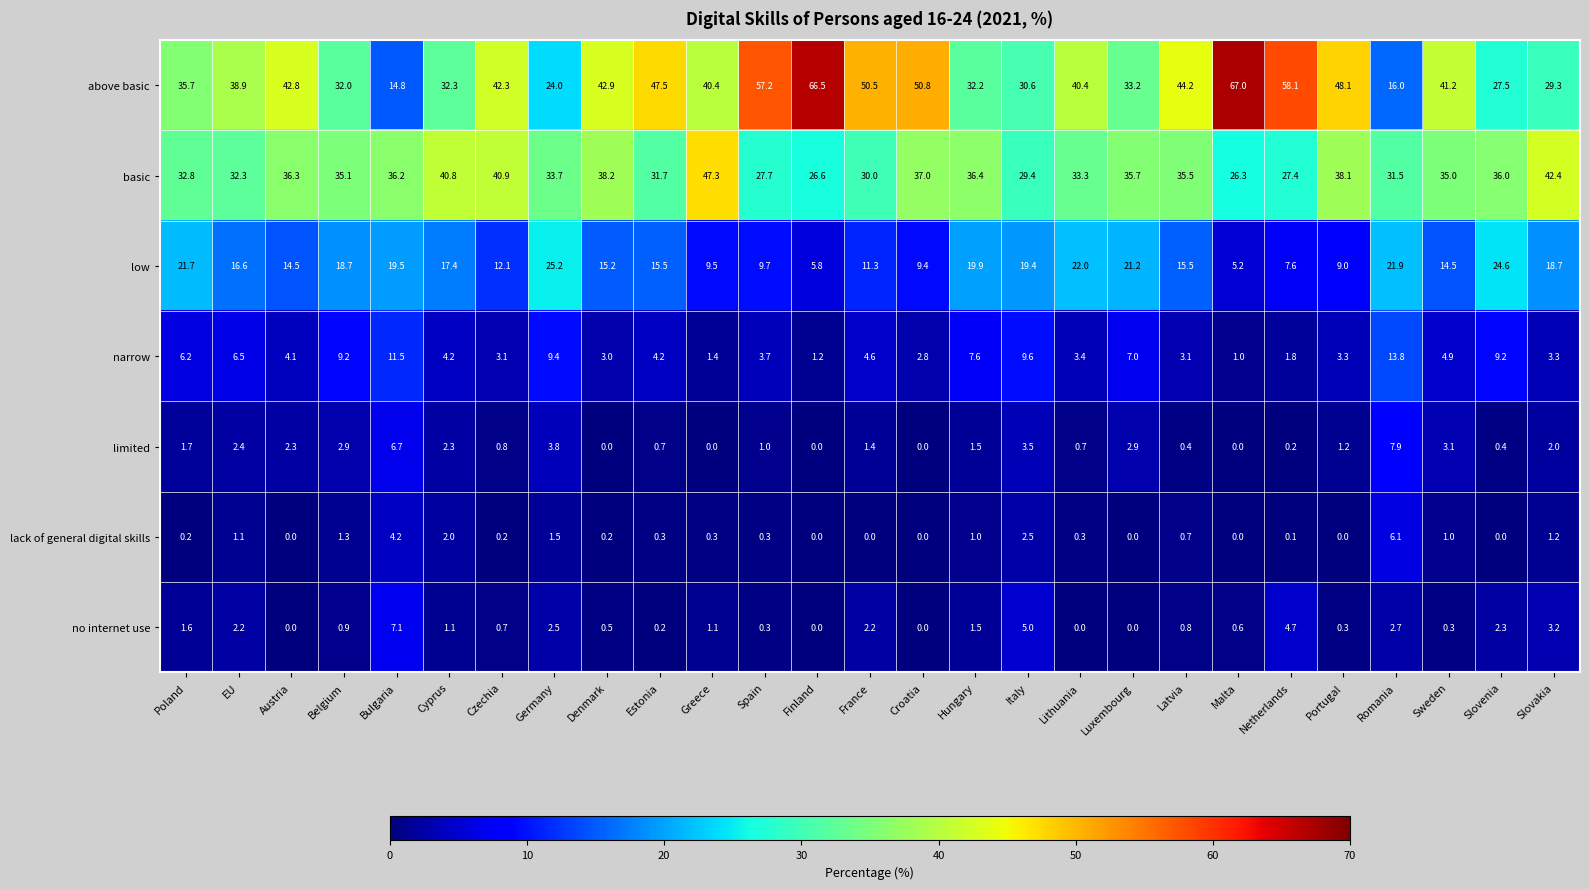

The lack of general digital skills series shows 0.2 at Poland. True or false?

True